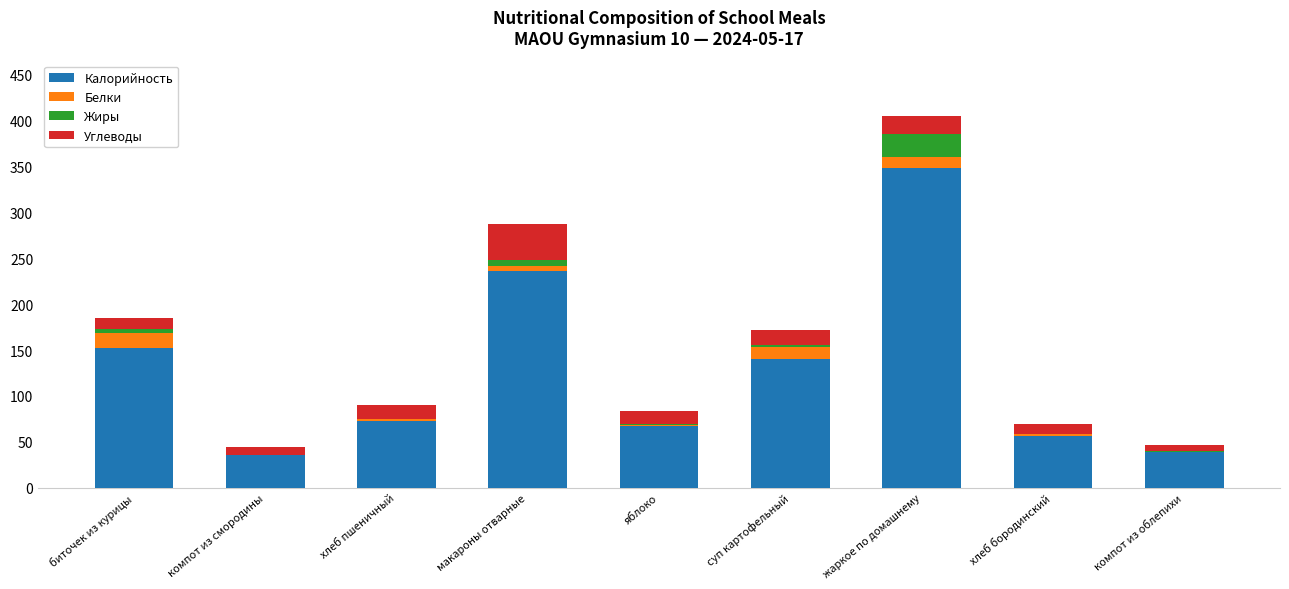

What are all the series names shown in the legend?

Калорийность, Белки, Жиры, Углеводы